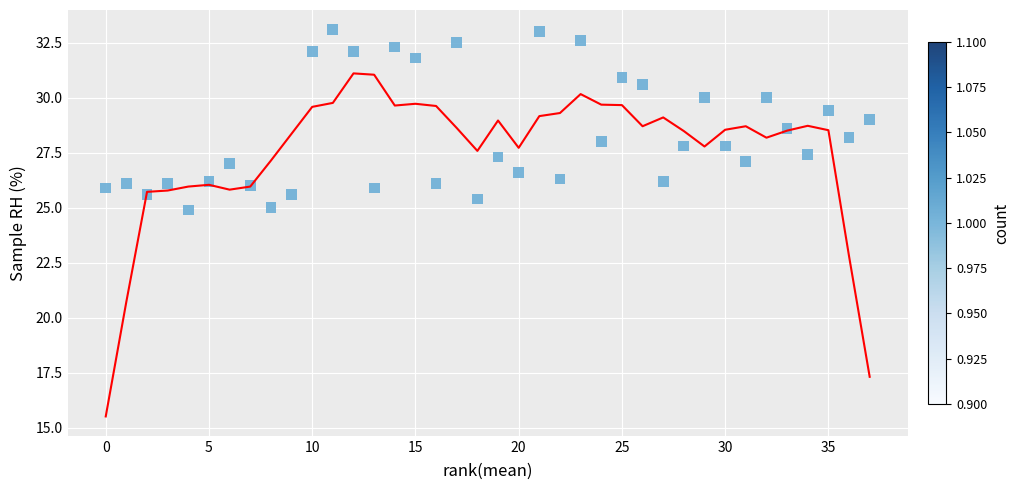

What is the range of X values (max minus min)?

37.0